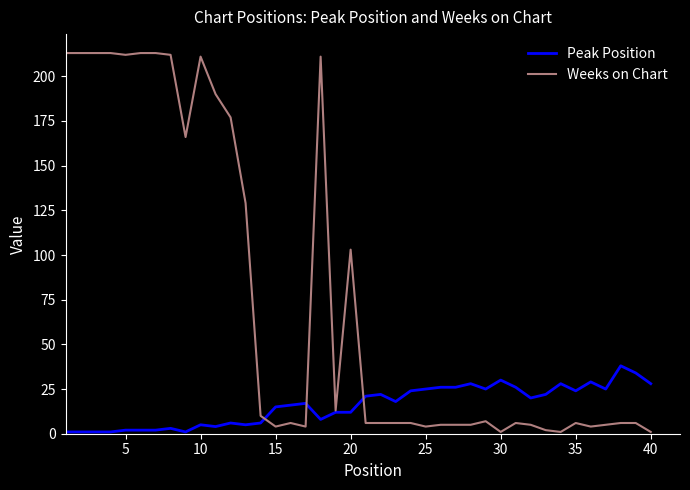

What is the maximum value for Weeks on Chart?

213